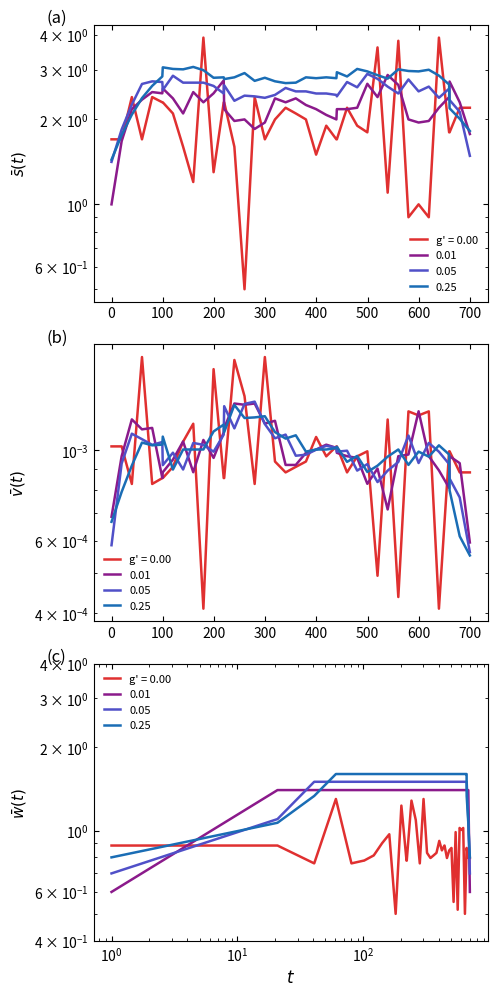

How many categories are shown in the chart?

40